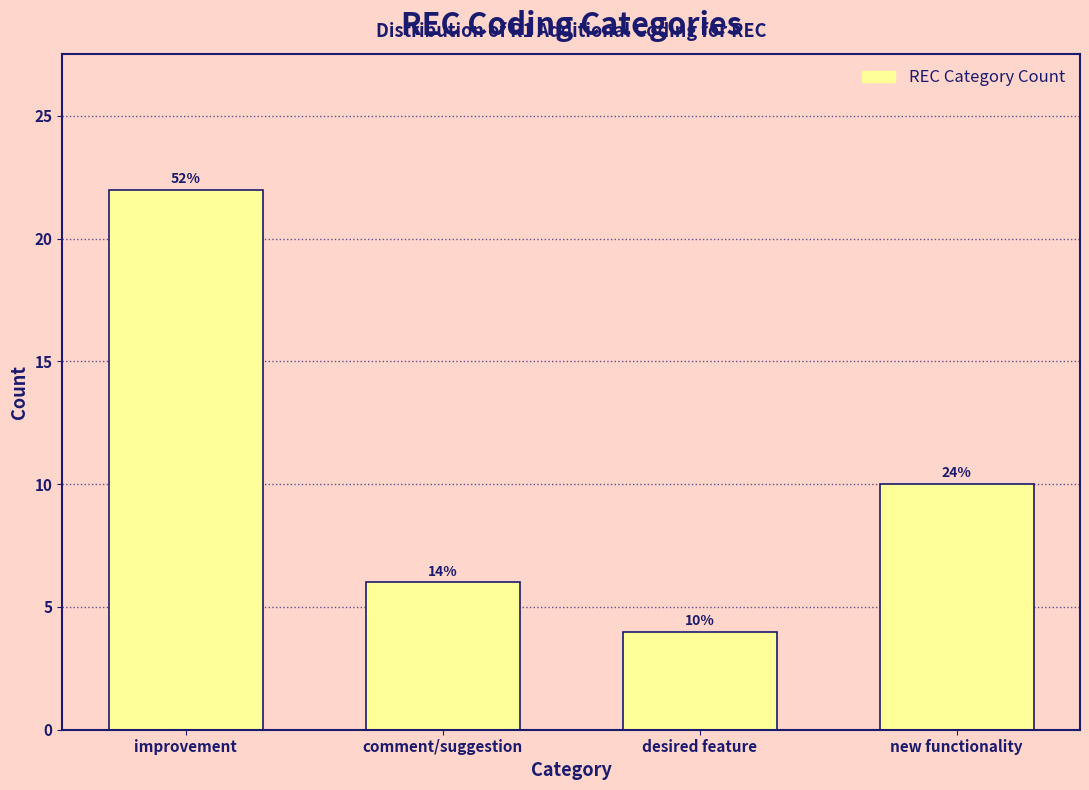

How many bars are there in total?

4